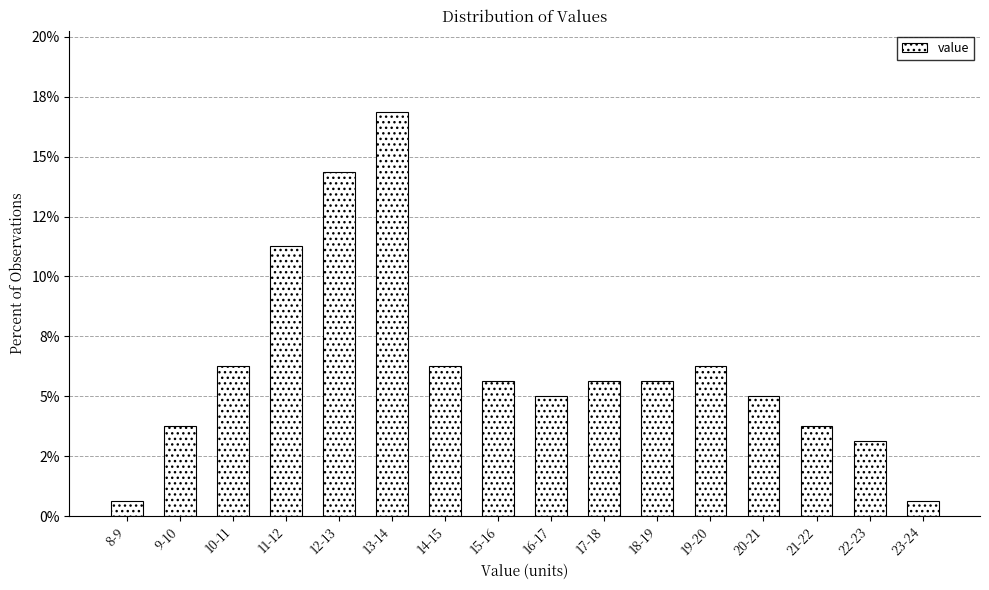

Are the bars horizontal?

No